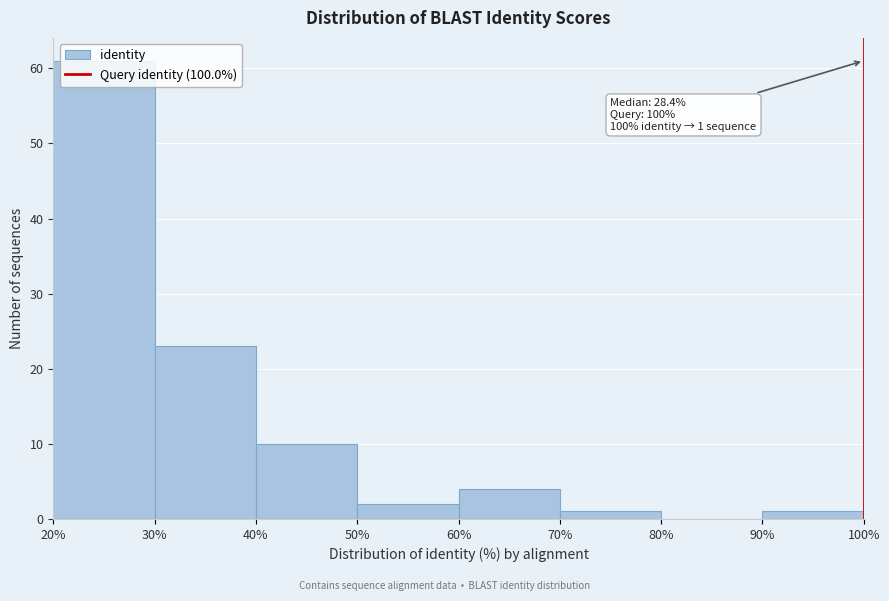

Which range on the x-axis has the tallest bar?

20% to 30%